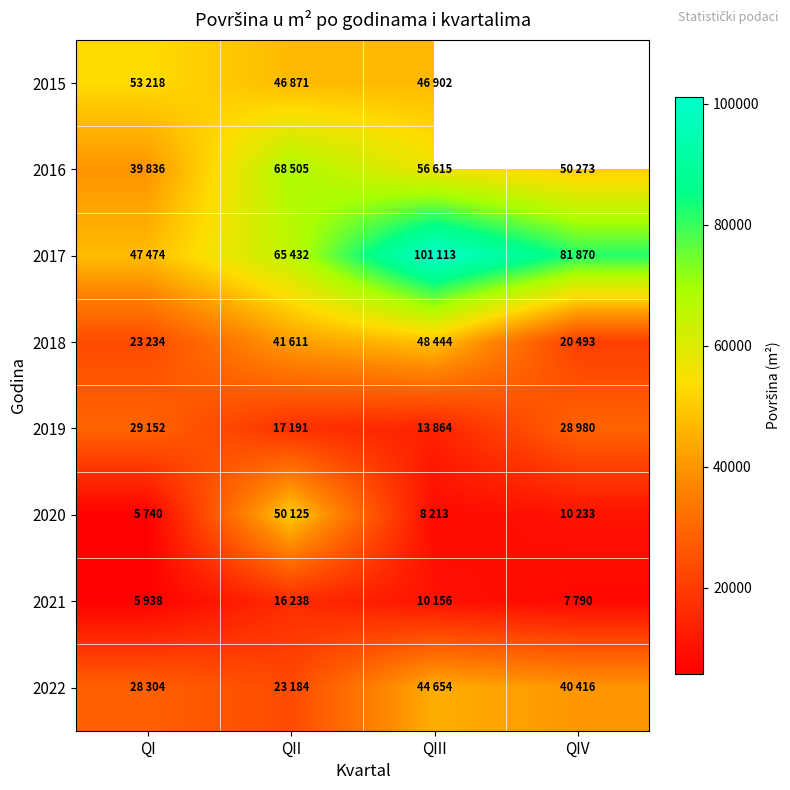

The value of 2018 at QIII is 15946.8. True or false?

False